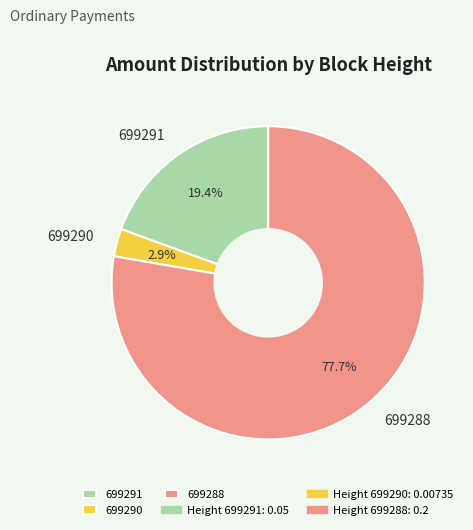

True or false: 699290 accounts for 14% of the total.

False